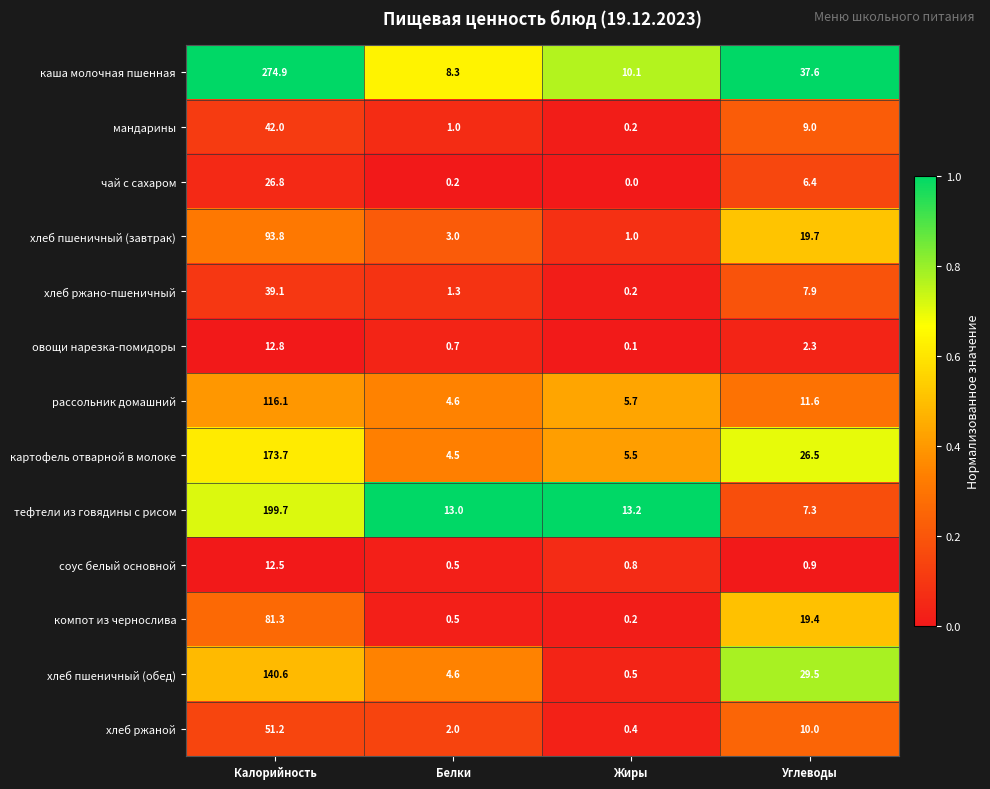

Which series has the largest total across all categories?

каша молочная пшенная